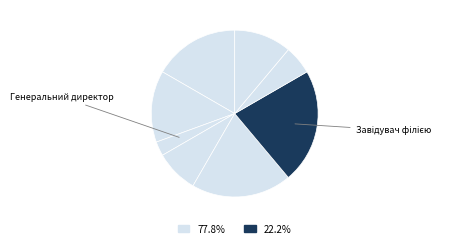

How many slices are in this pie chart?

8